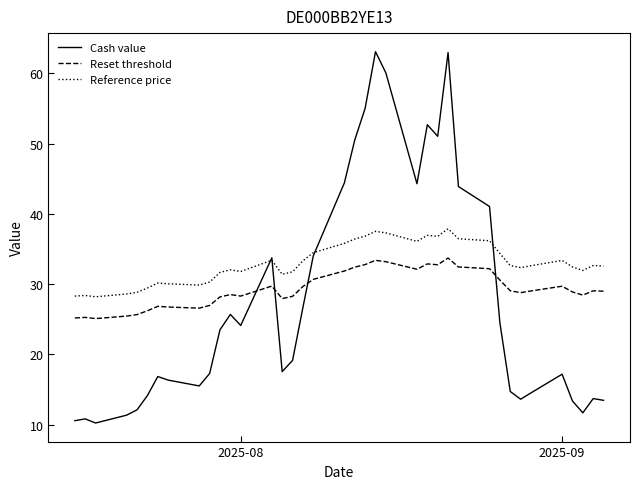

List the series in order of their overall mean, lowest first.

Cash value, Reset threshold, Reference price